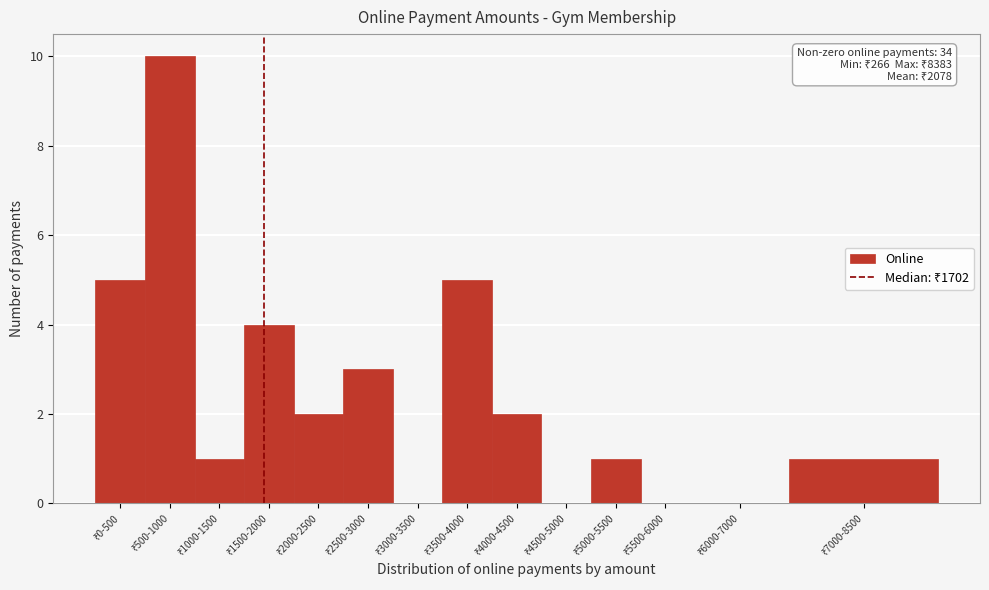

What is the sum of all values?

34